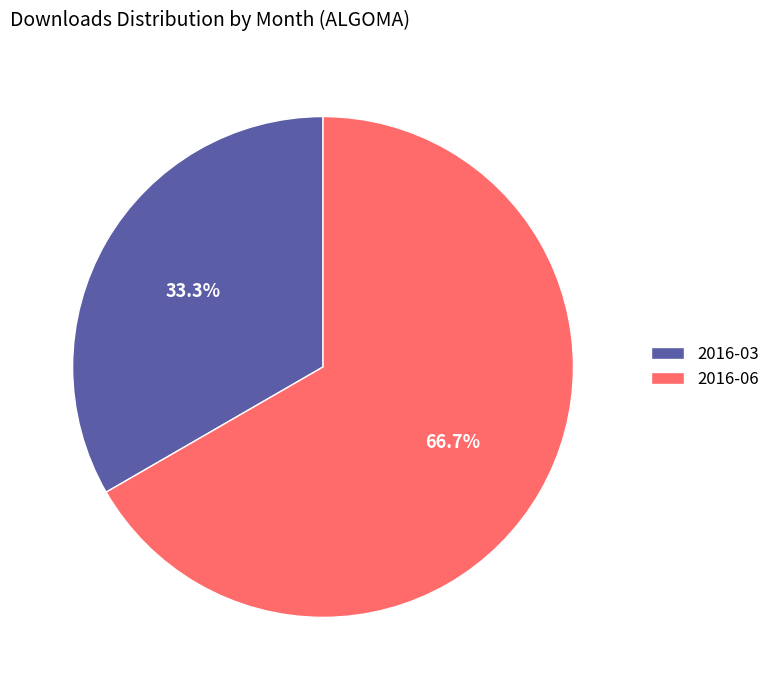

Is it true that 2016-03 is 33% of the pie?

True